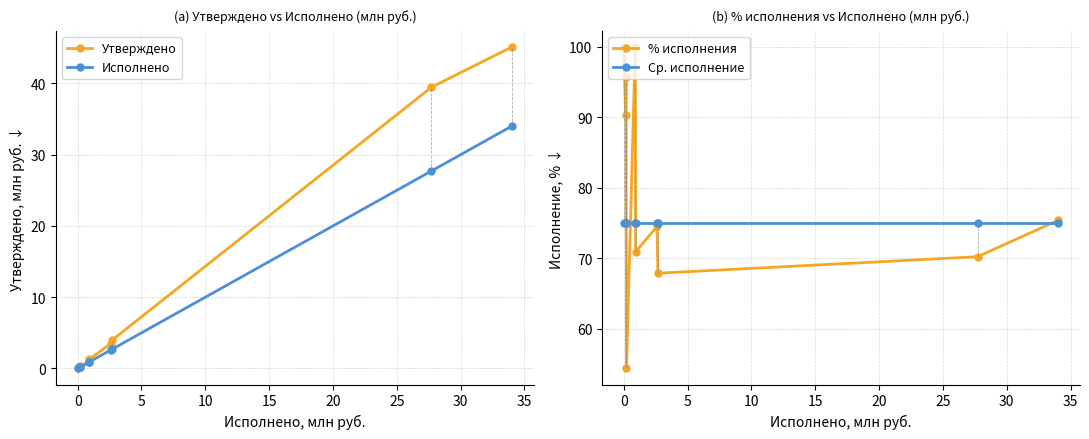

Which series has the largest total across all categories?

% исполнения